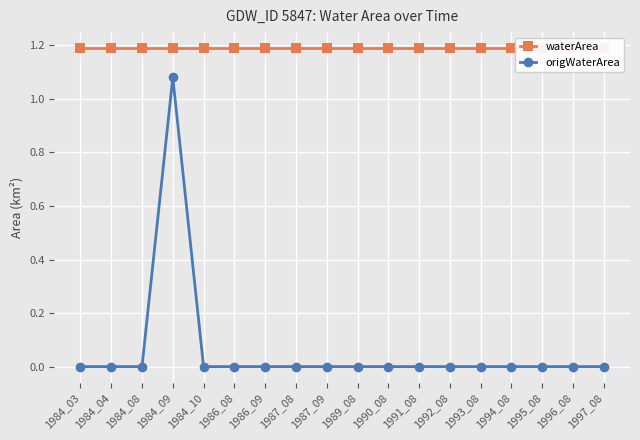

What is the spread (max minus min) of values at 1984_03?

1.2